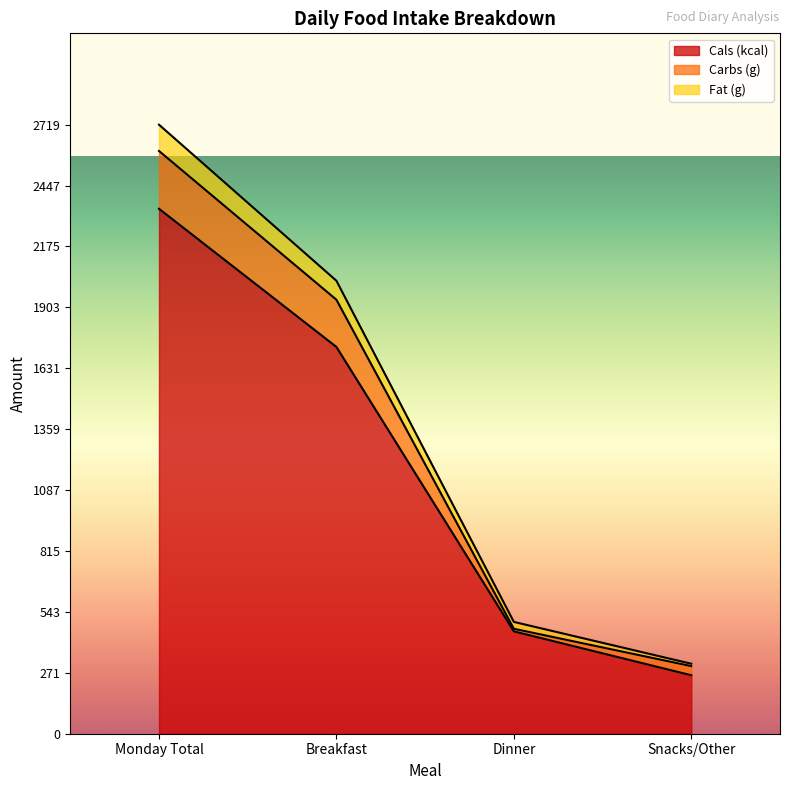

Which label corresponds to the smallest value in the chart?

Snacks/Other